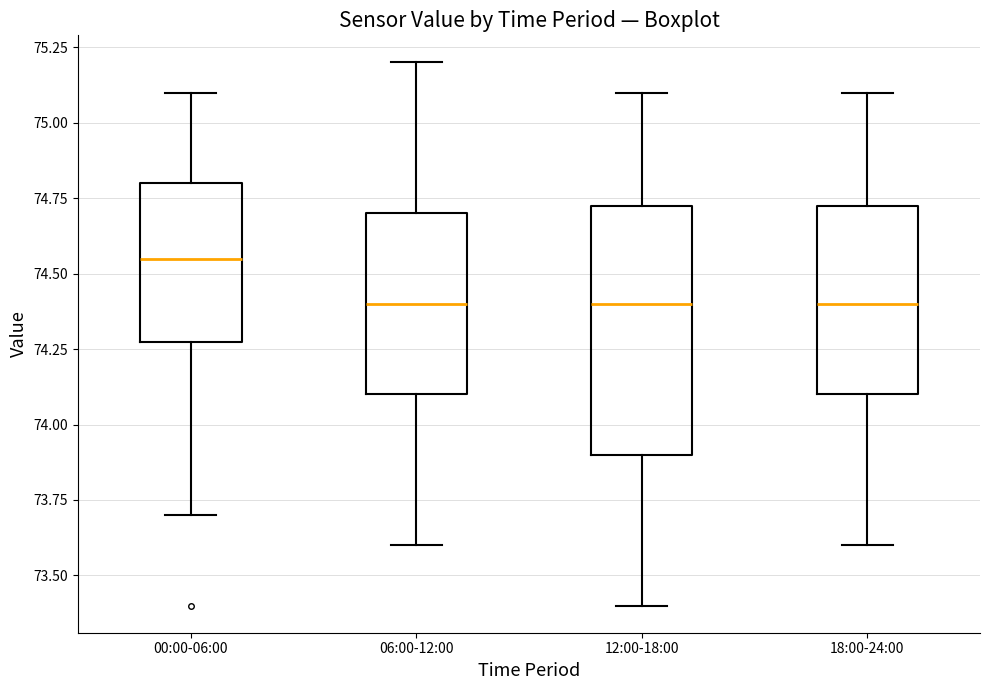

Comparing the boxes themselves (not the whiskers), which one is the tallest?

12:00-18:00